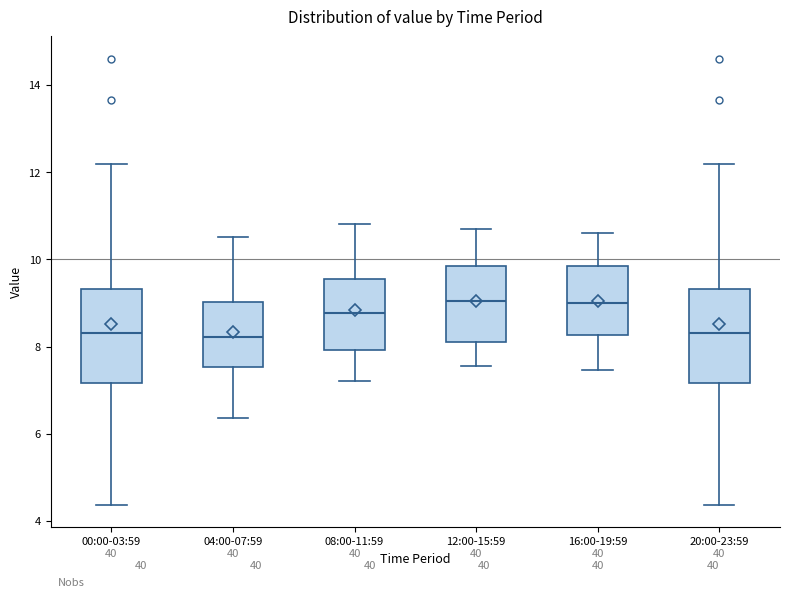

Reading left to right, transcribe this box plot: for each box, give where its median line is, the range the box spans, and where its two whiskers end, as read against the y-axis. The values are not printed on the chart, so give them approximately, as read against the axis.

00:00-03:59: median 8.4, box 7.2 to 9.4, whiskers 4.4 to 12.2
04:00-07:59: median 8.2, box 7.6 to 9.0, whiskers 6.4 to 10.6
08:00-11:59: median 8.8, box 8.0 to 9.6, whiskers 7.2 to 10.8
12:00-15:59: median 9.0, box 8.2 to 9.8, whiskers 7.6 to 10.8
16:00-19:59: median 9.0, box 8.2 to 9.8, whiskers 7.4 to 10.6
20:00-23:59: median 8.4, box 7.2 to 9.4, whiskers 4.4 to 12.2